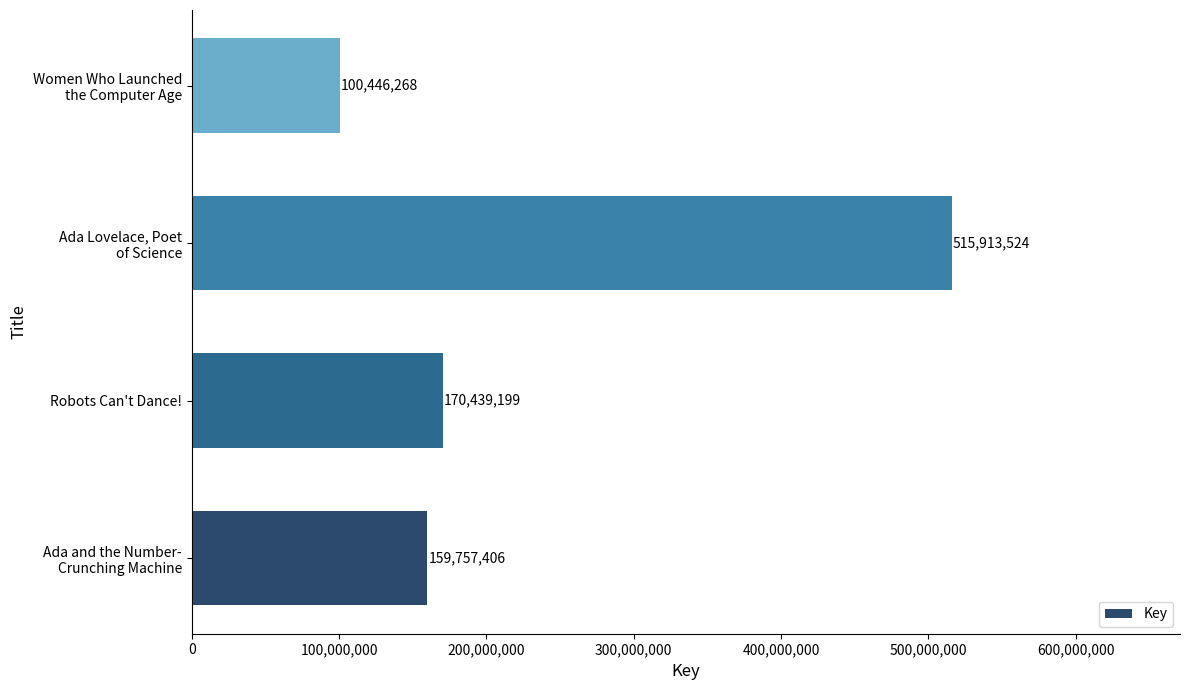

Reading bottom to top, what are all the values shown in this chart?

159757406	170439199	515913524	100446268